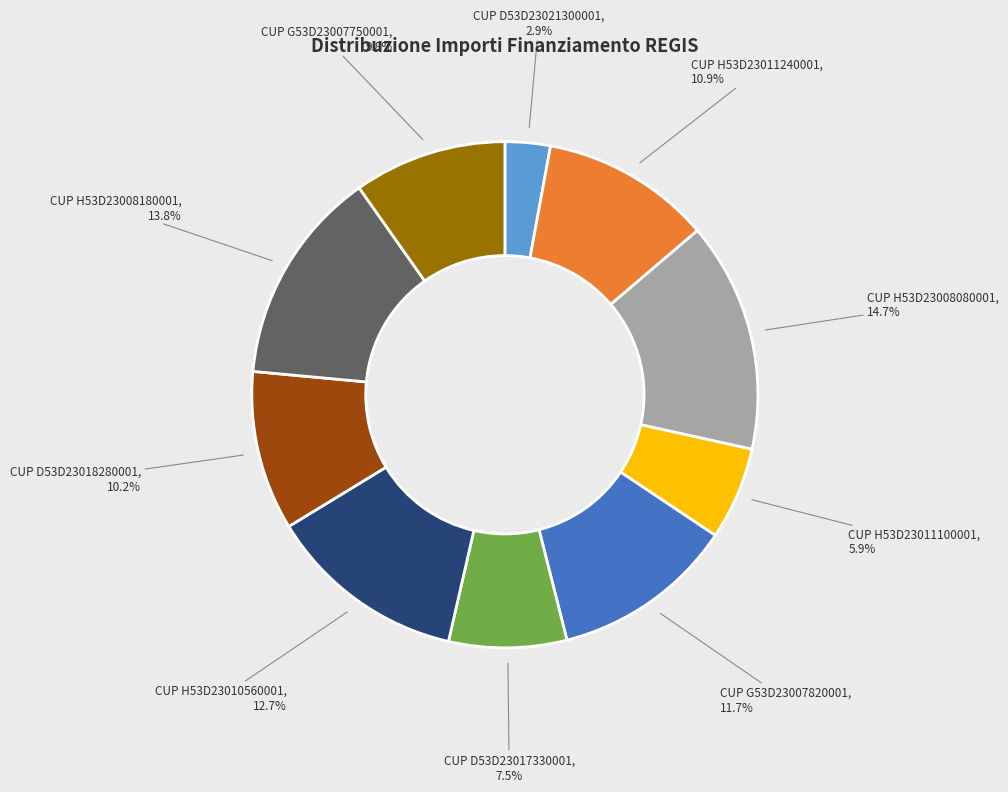

Is there a majority slice in this chart?

No